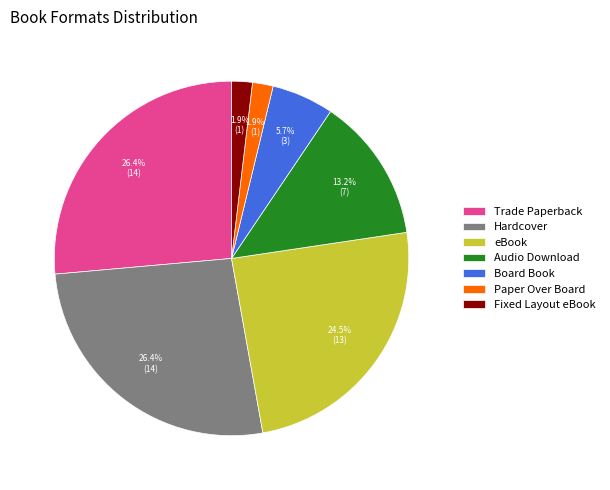

What percentage is the Paper Over Board slice, to the nearest percent?

2%